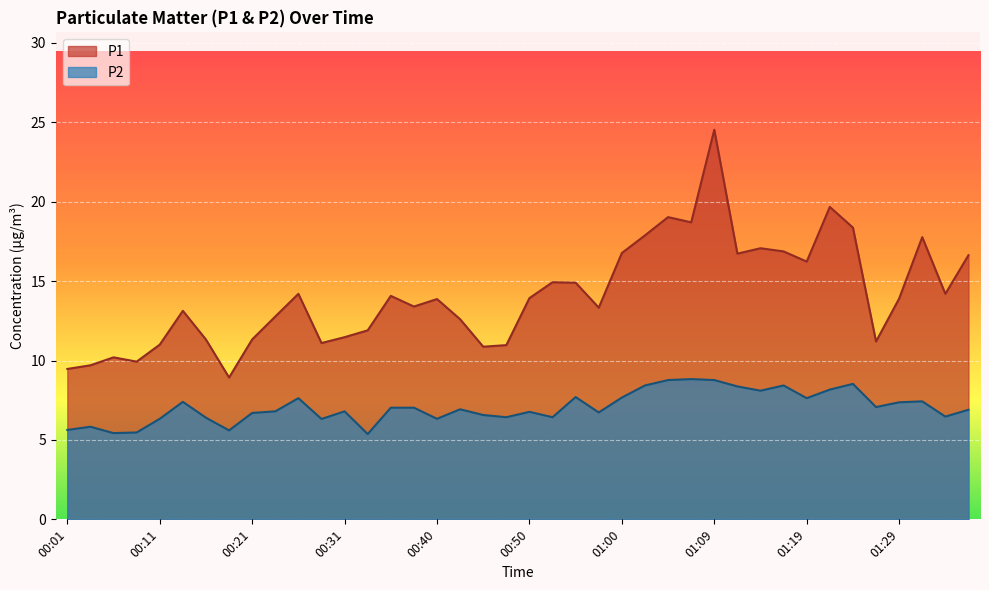

How many interior local peaks does the P2 series have?

11